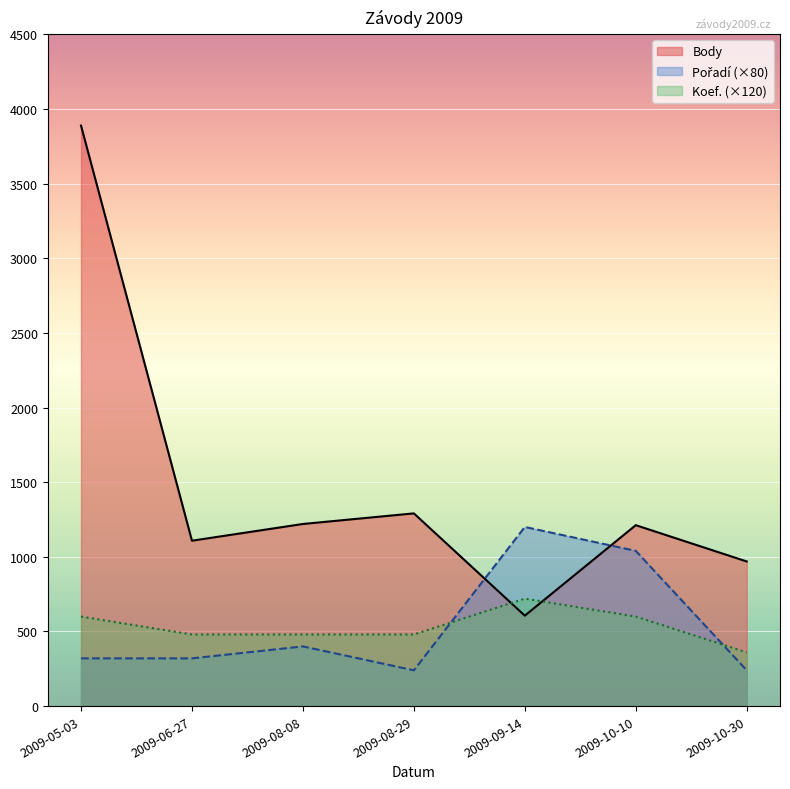

What is the difference between the highest and lowest values at 2009-05-03?

3568